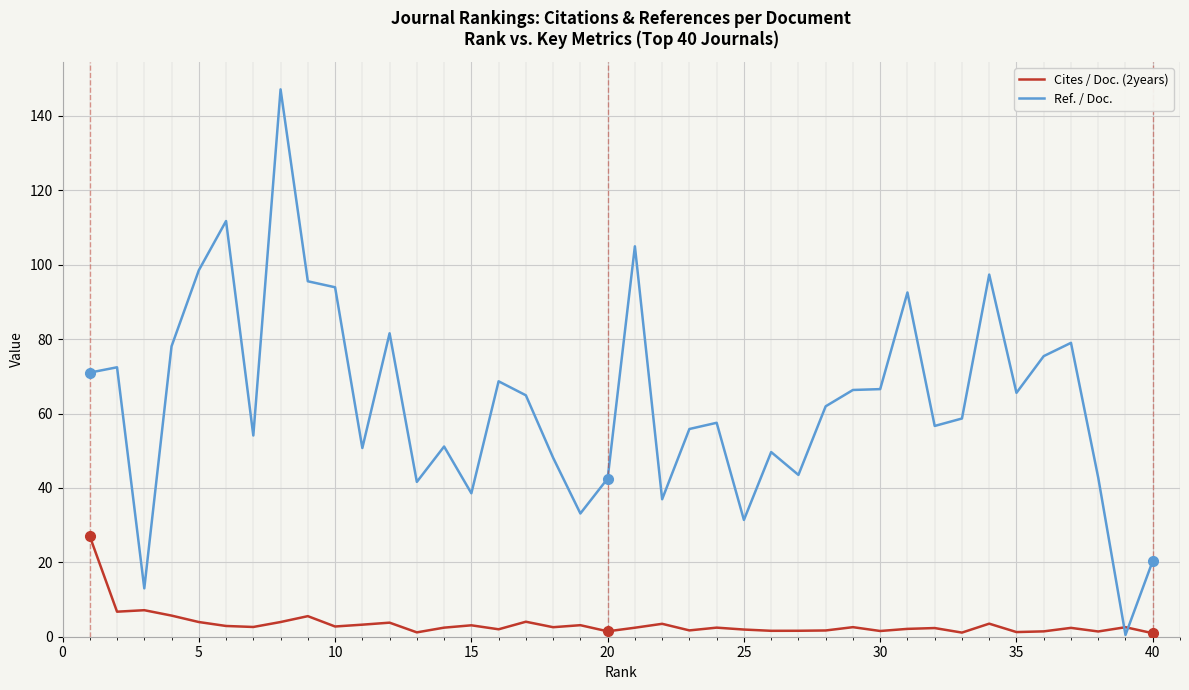

Which series ends up on top after the final intersection of Cites / Doc. (2years) and Ref. / Doc.?

Ref. / Doc.